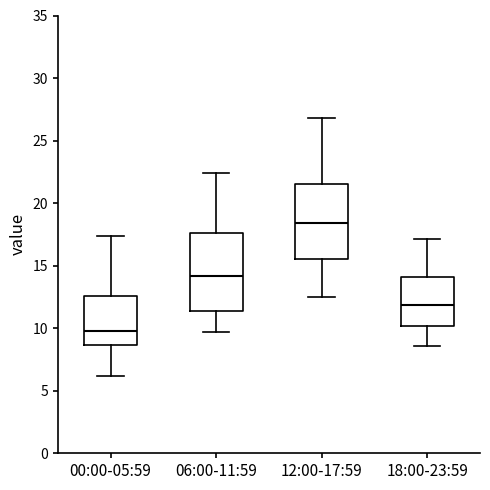

Reading left to right, read every box against the y-axis: the position of its median line, the range the box covers, and the ends of its whiskers. The values are not printed on the chart, so give them approximately, as read against the axis.

00:00-05:59: median 10.0, box 8.5 to 12.5, whiskers 6.0 to 17.5
06:00-11:59: median 14.0, box 11.5 to 17.5, whiskers 9.5 to 22.5
12:00-17:59: median 18.5, box 15.5 to 21.5, whiskers 12.5 to 27.0
18:00-23:59: median 12.0, box 10.0 to 14.0, whiskers 8.5 to 17.0